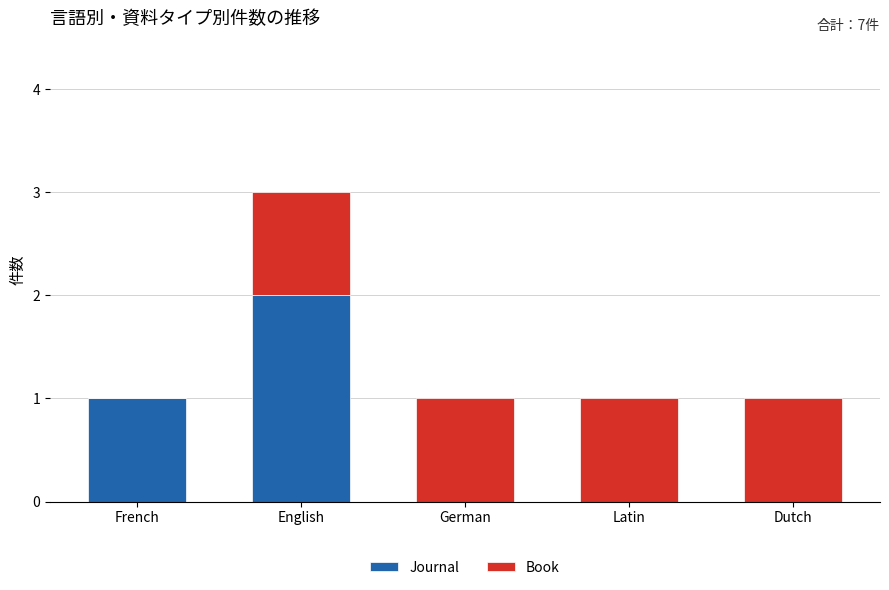

Is it true that Journal equals -1 at Latin?

False